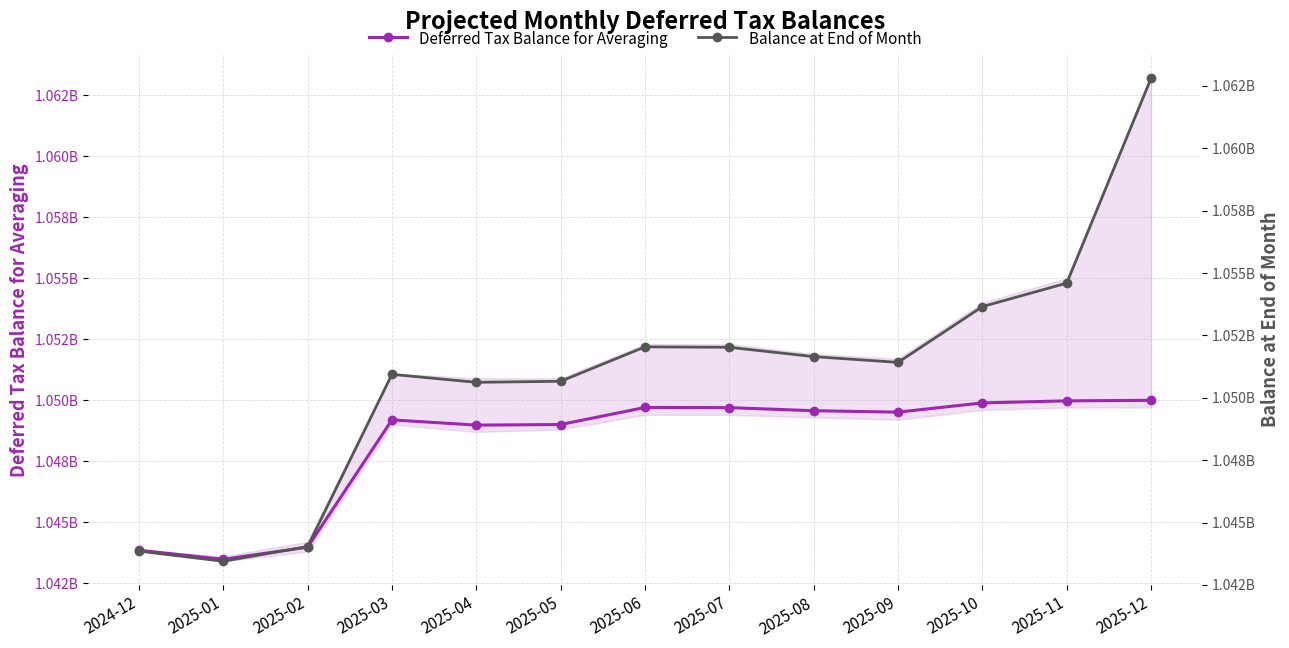

Where does the Deferred Tax Balance for Averaging series first go above 1049511935?

2025-06